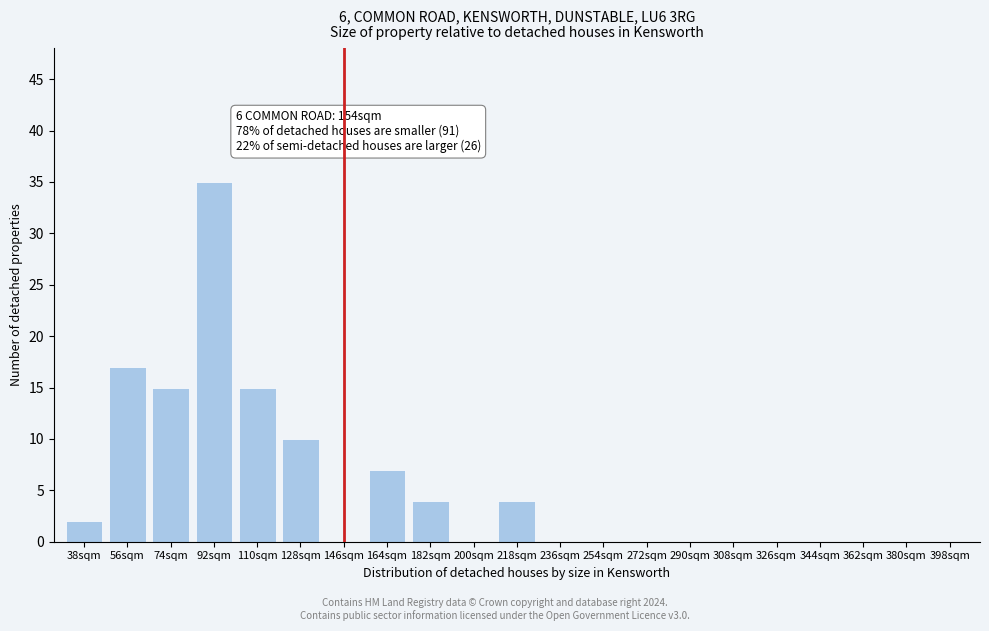

Reading left to right, list all the values displayed in this chart.

38sqm=2	56sqm=17	74sqm=15	92sqm=35	110sqm=15	128sqm=10	146sqm=0	164sqm=7	182sqm=4	200sqm=0	218sqm=4	236sqm=0	254sqm=0	272sqm=0	290sqm=0	308sqm=0	326sqm=0	344sqm=0	362sqm=0	380sqm=0	398sqm=0